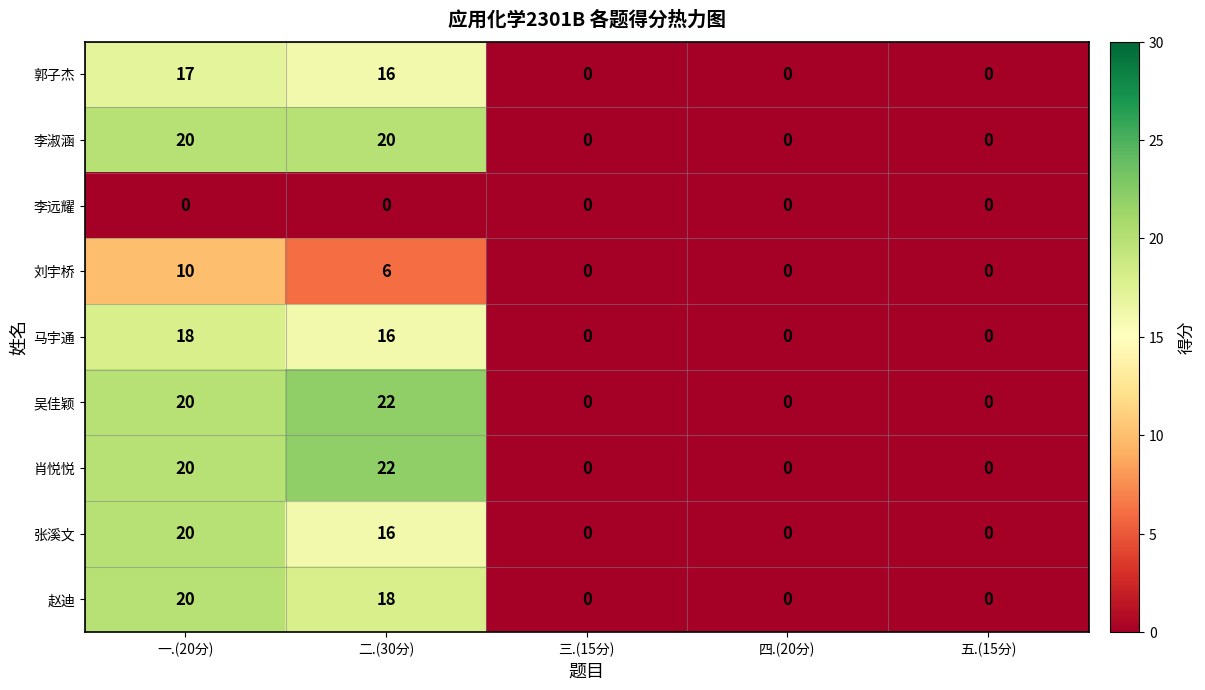

At which category is the sum across all series the highest?

一.(20分)